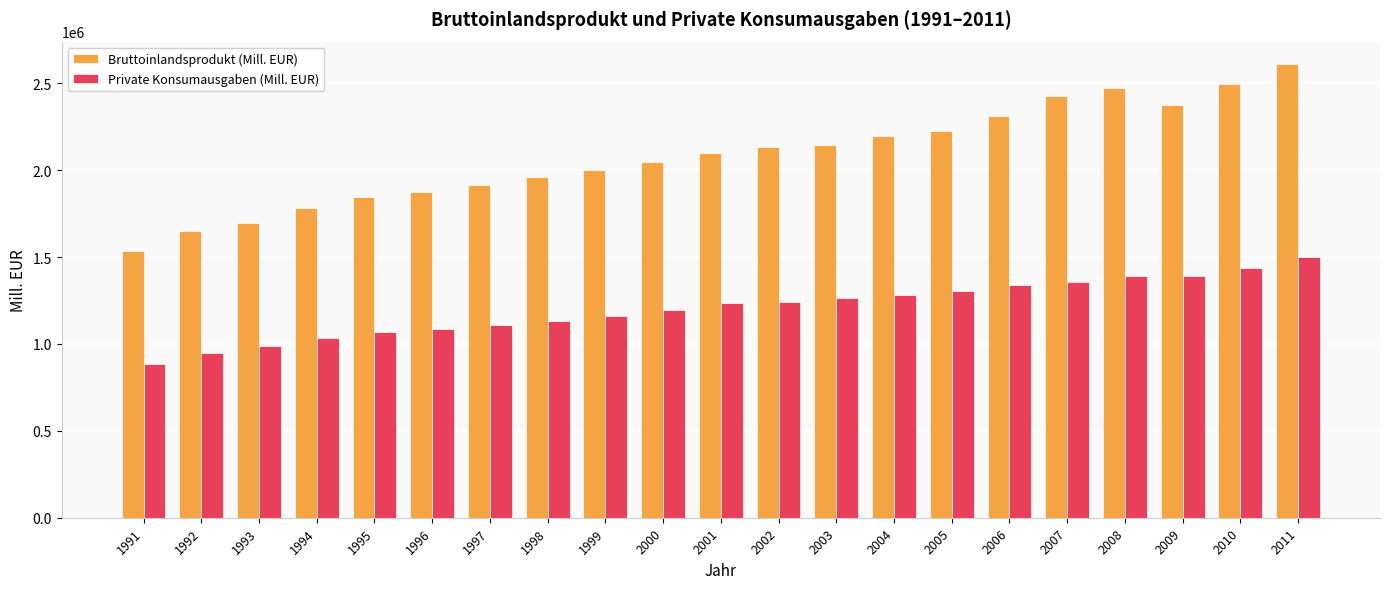

Does the chart contain any negative values?

No